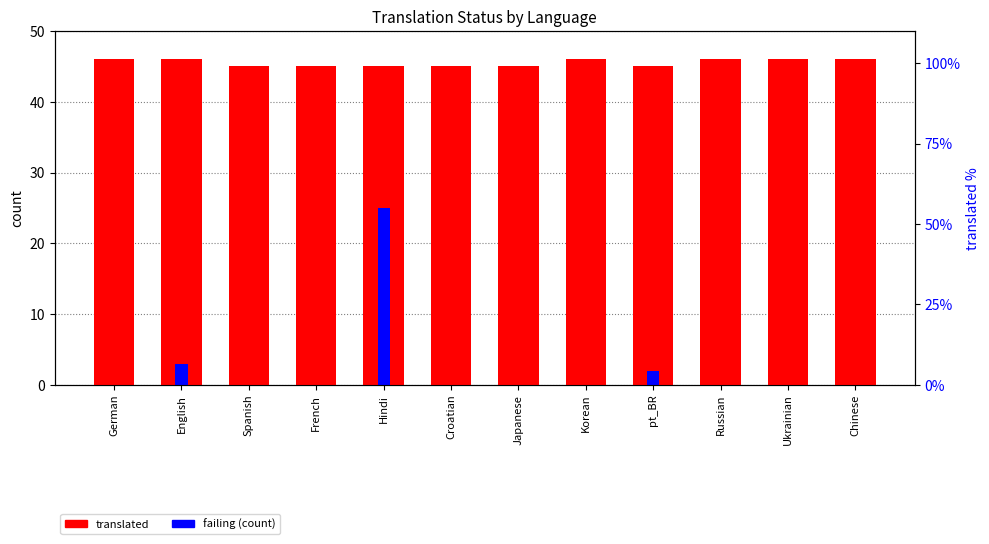

What is the average value of the translated series?

46